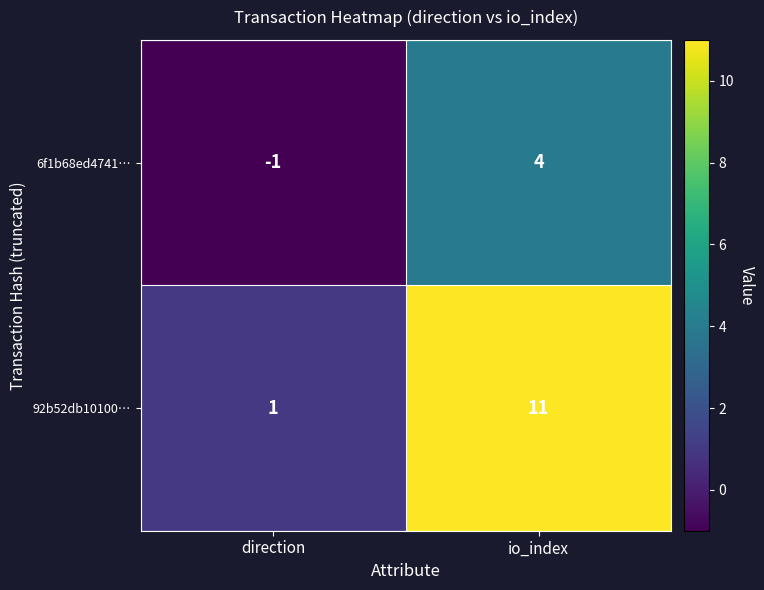

What is the sum of all 6f1b68ed4741… values?

3